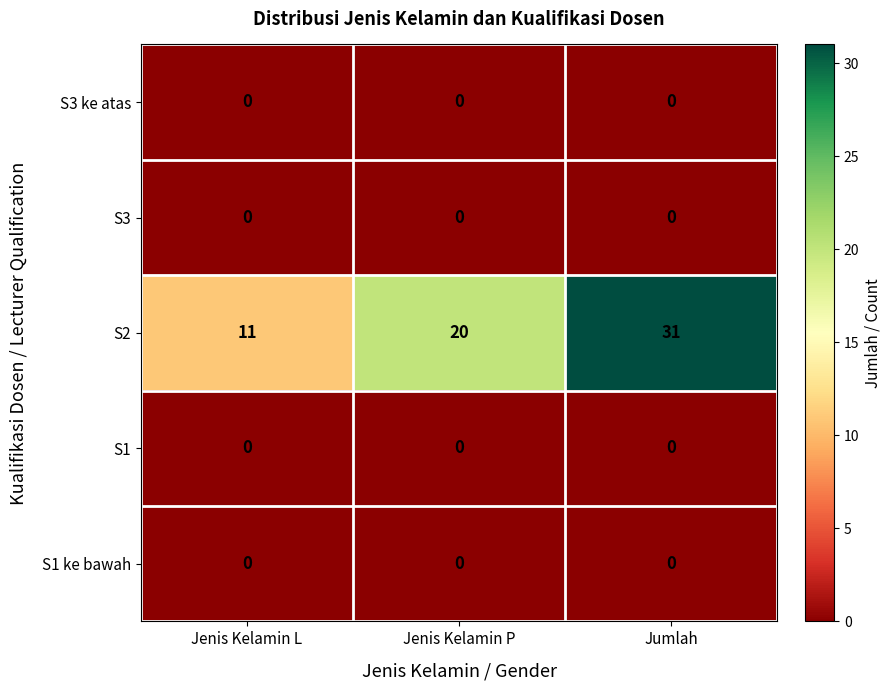

At which category is the sum across all series the highest?

Jumlah